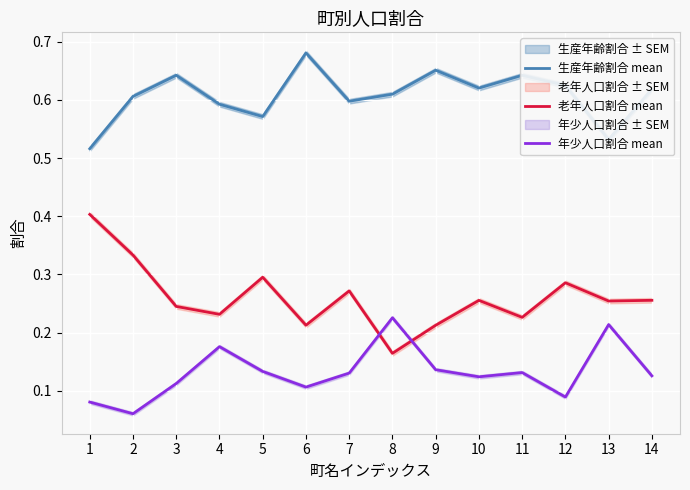

In 老年人口割合 mean, how many points are higher than both neighbors (excluding endpoints)?

4